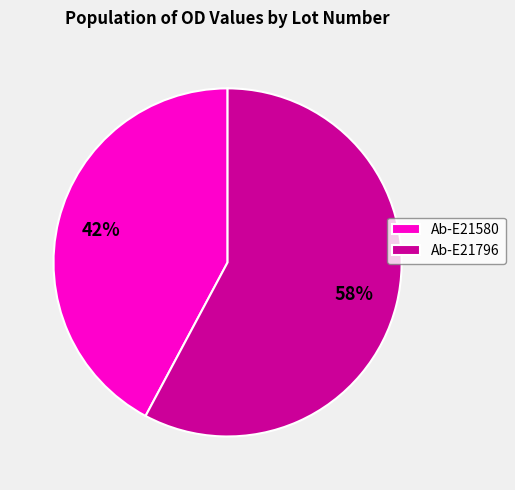

The Ab-E21796 slice represents 69% of the pie. True or false?

False